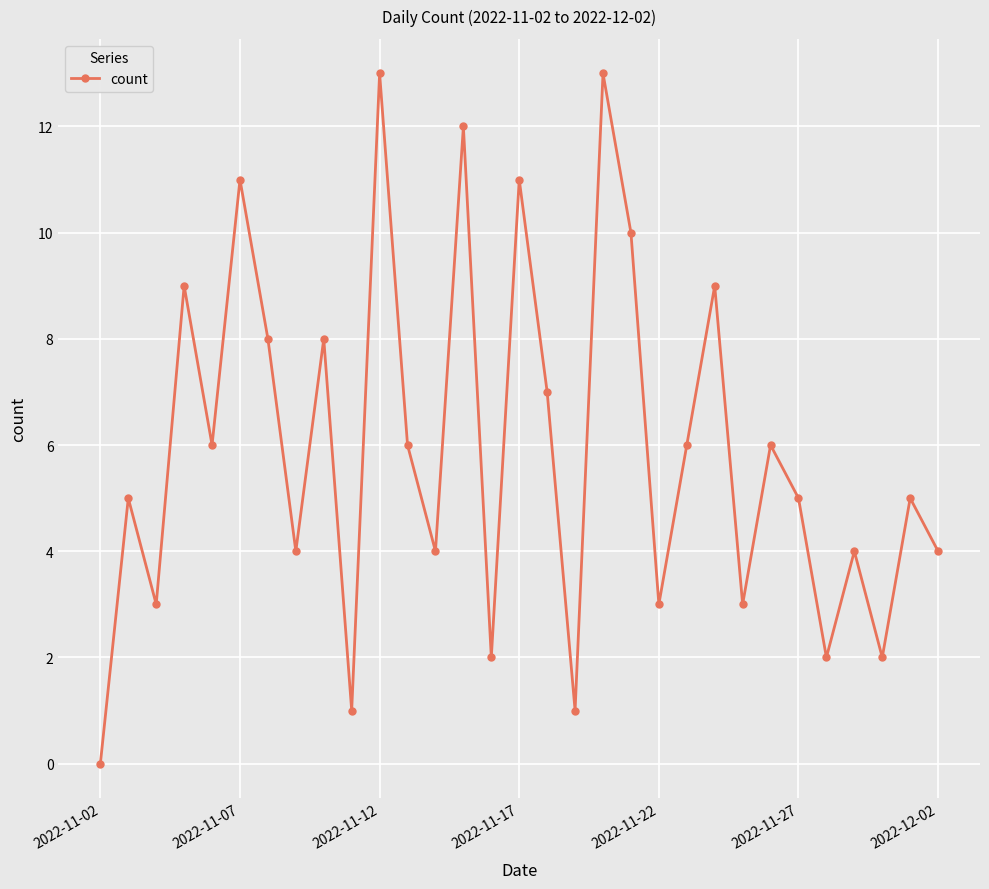

What is the greatest value displayed?

13